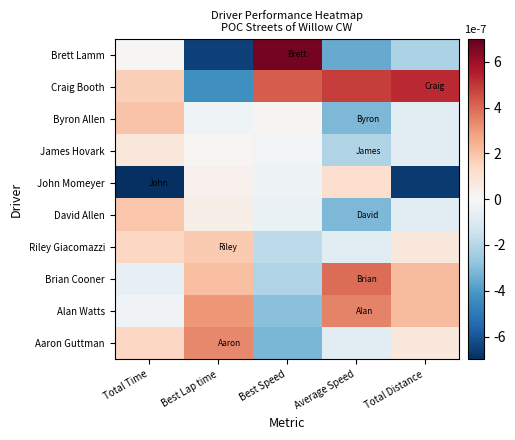

At how many categories does at least one series exceed 0?

5